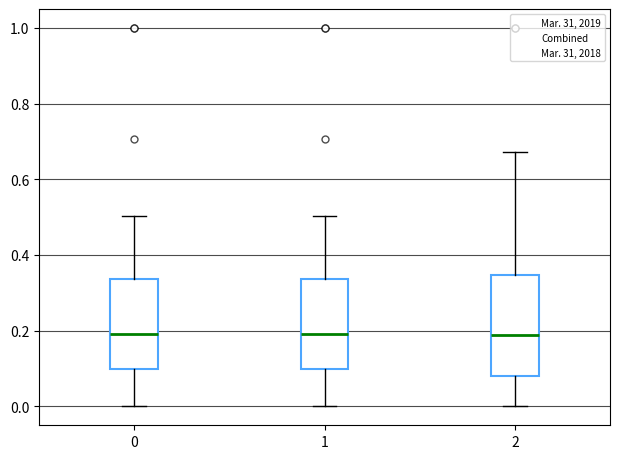

Where does the upper whisker of the box at x = 1 end on the y-axis? The values are not printed on the chart, so give them approximately, as read against the axis.

0.50